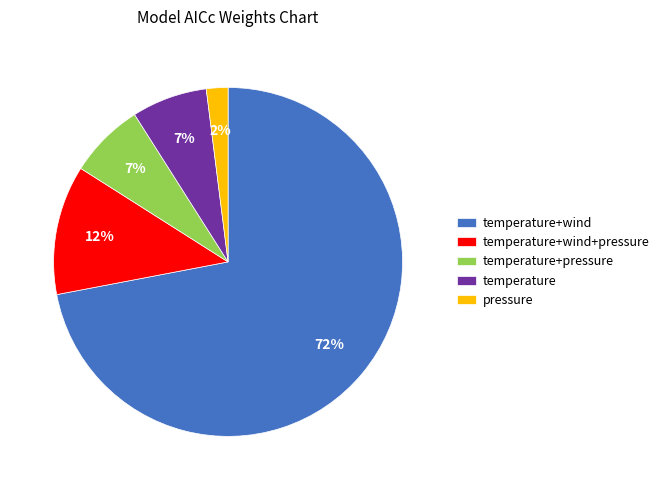

To the nearest percent, what is the average slice percentage?

20%